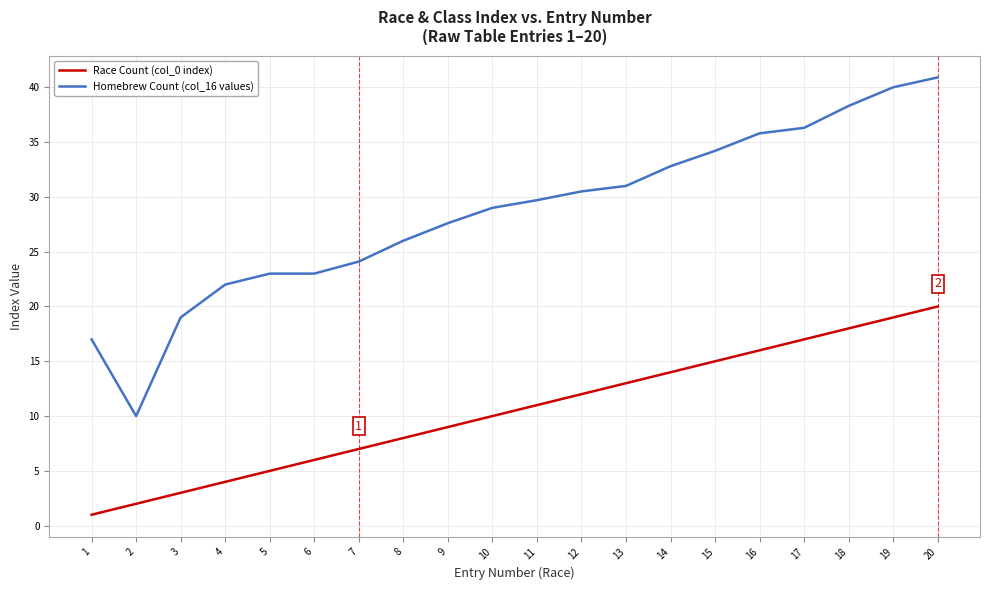

True or false: Homebrew Count (col_16 values) and Race Count (col_0 index) cross at least once.

False